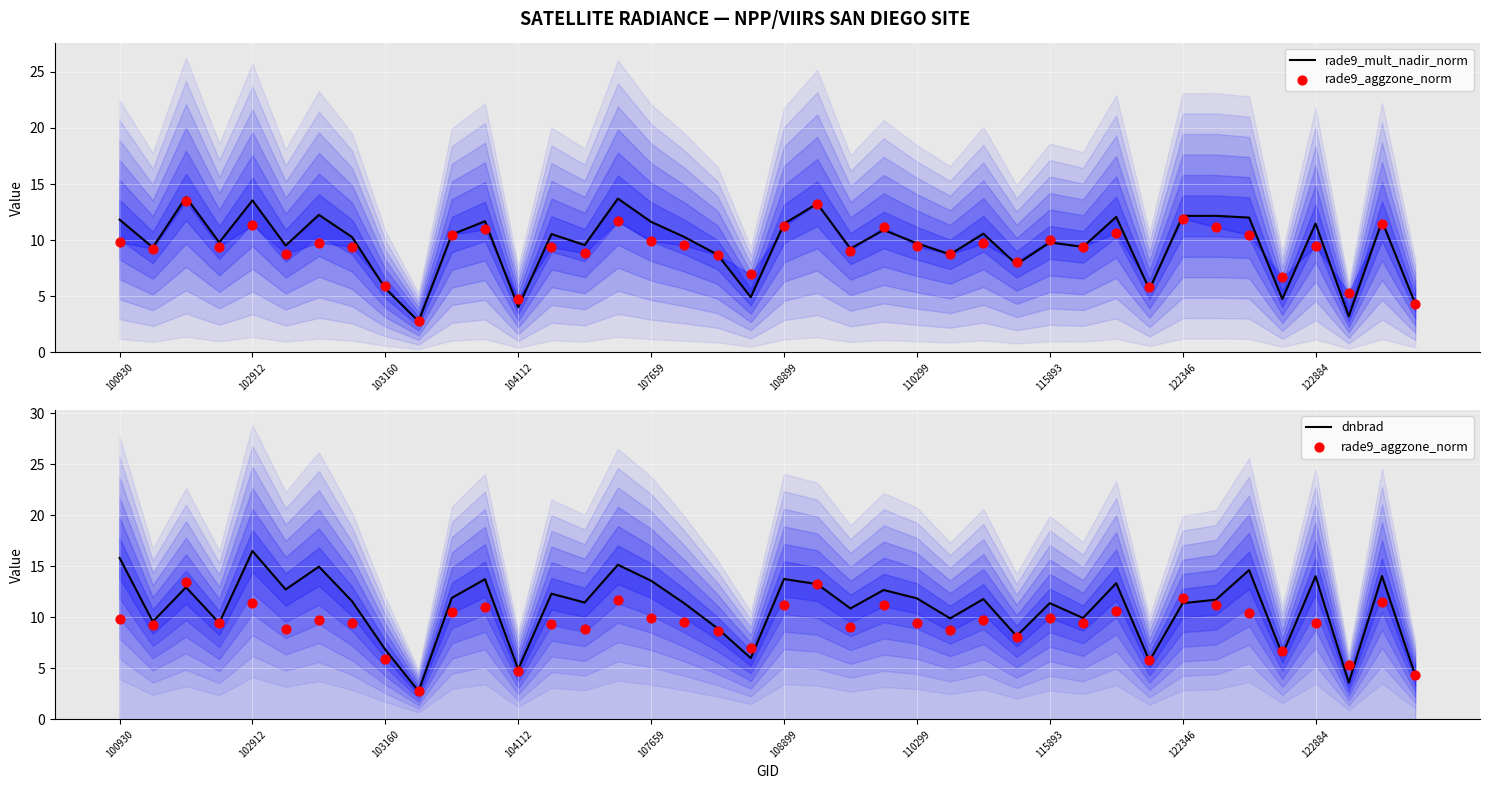

Which series has the largest Y range (max minus min)?

dnbrad